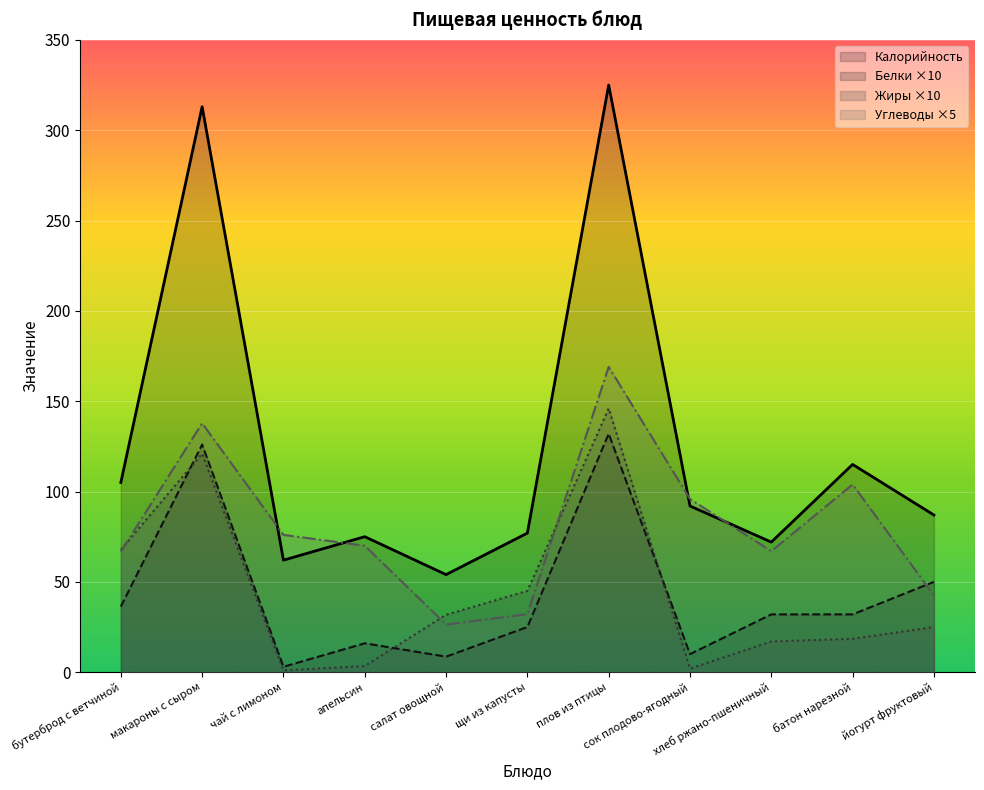

The Калорийность series shows 75.0 at апельсин. True or false?

True